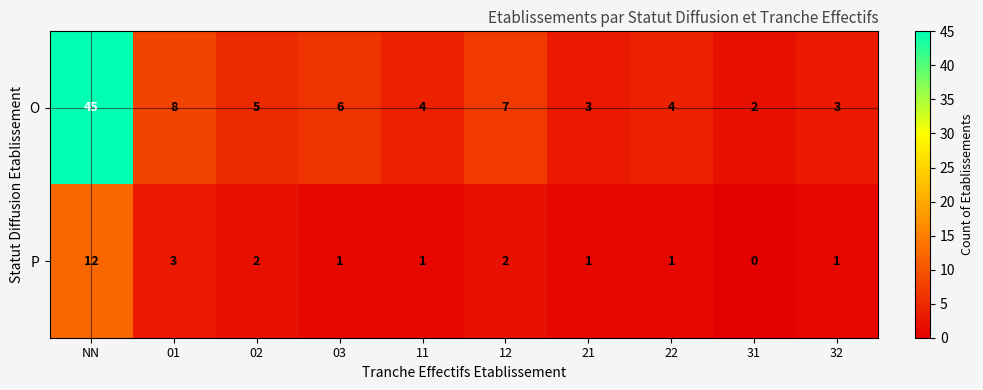

What is the difference between the highest and lowest values at 03?

5